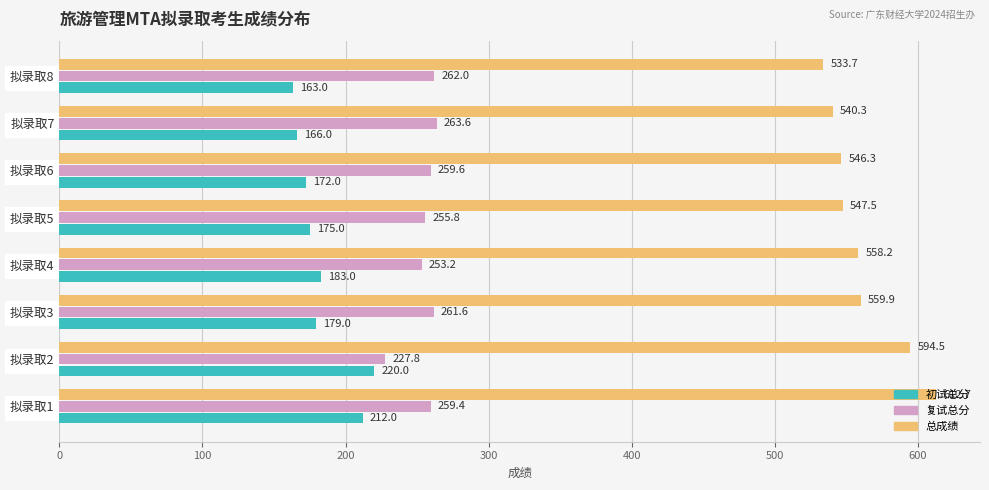

What is the spread (max minus min) of values at 拟录取5?

372.5